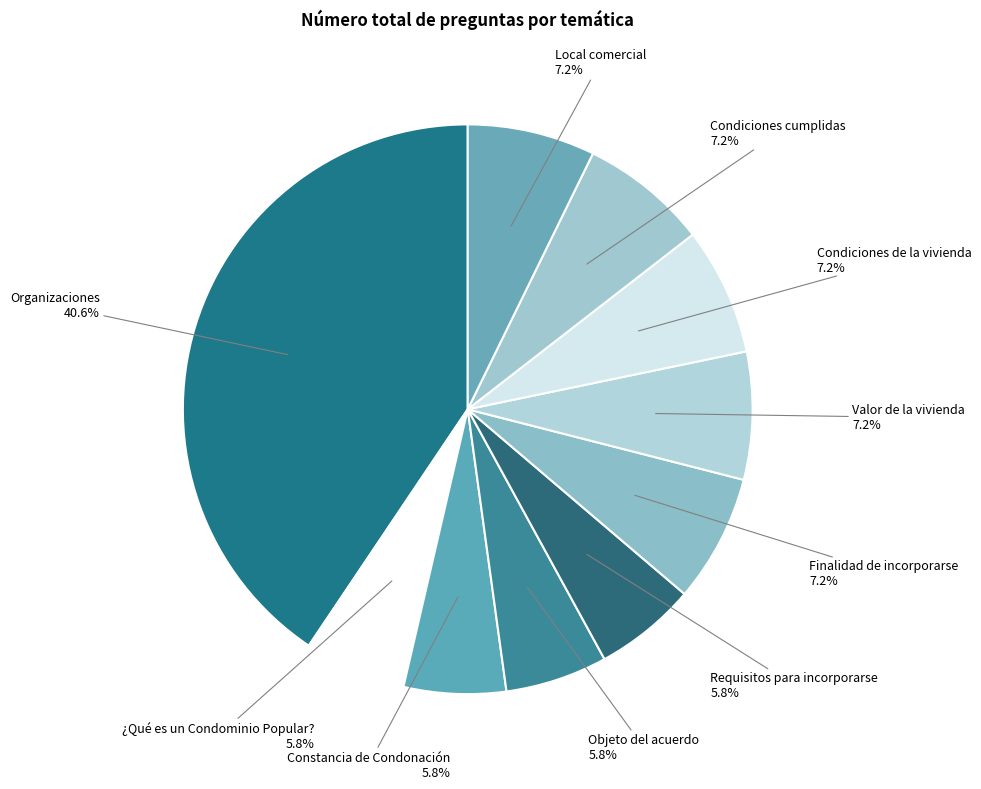

Does Condiciones de la vivienda account for over 50% of the chart?

No